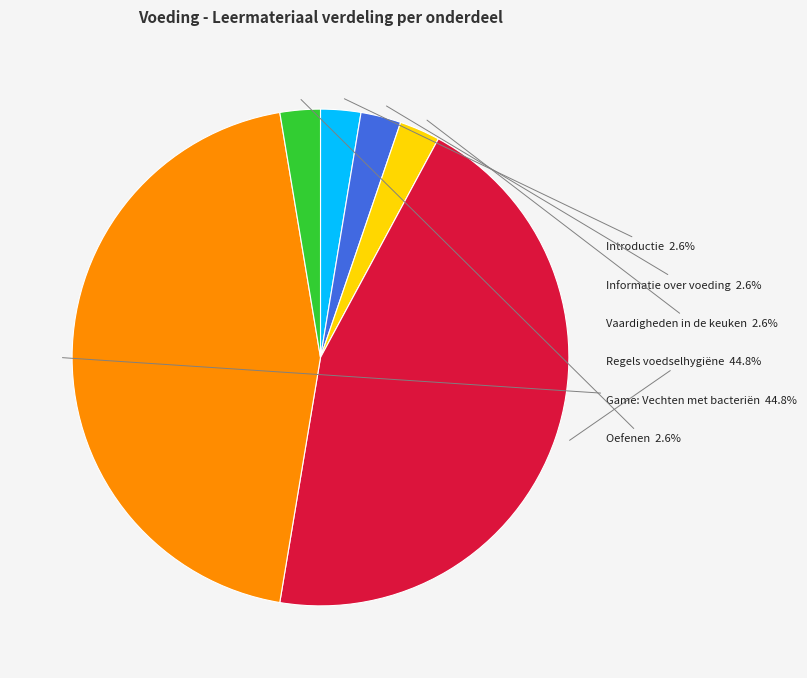

Is there any slice that represents more than half of the pie?

No